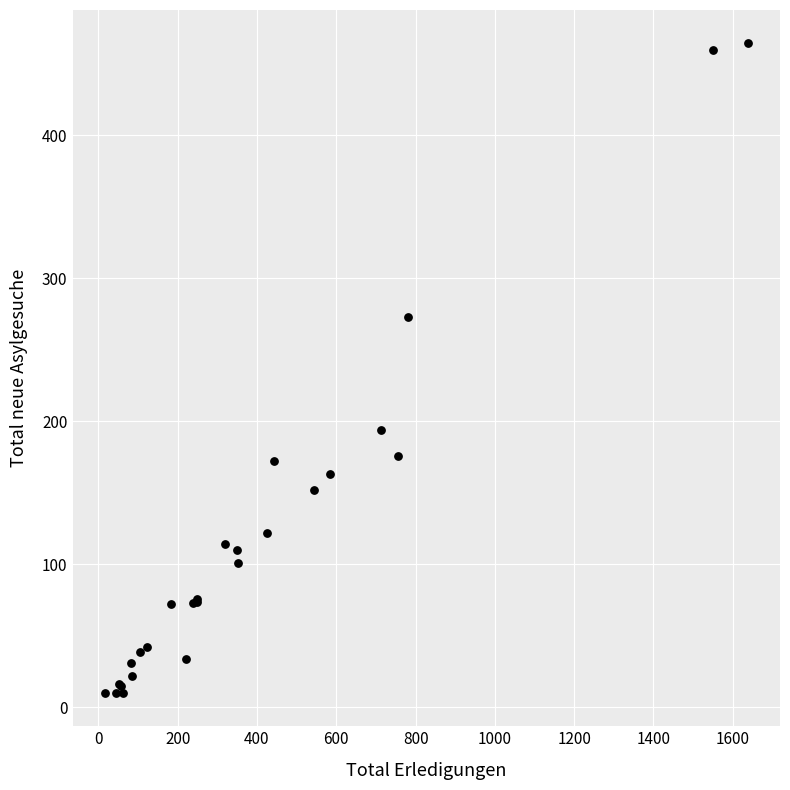

What Y value in the scatter plot is closest to 237?

273